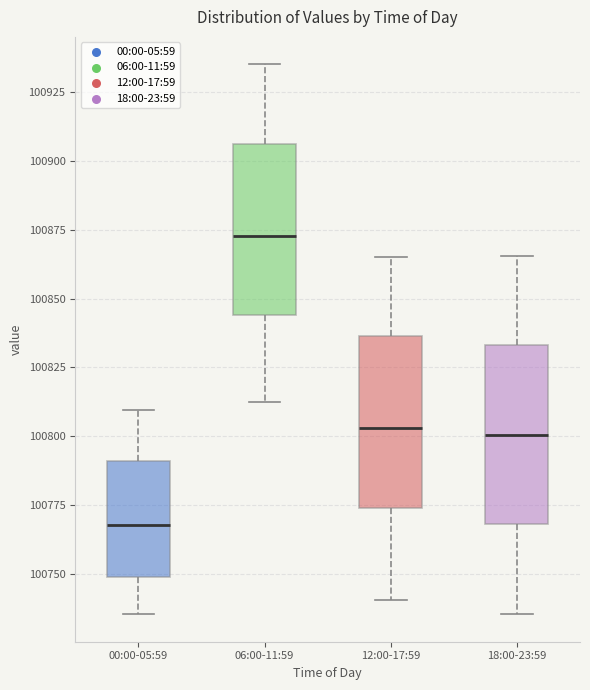

Reading left to right, transcribe this box plot: for each box, give where its median line is, the range the box spans, and where its two whiskers end, as read against the y-axis. The values are not printed on the chart, so give them approximately, as read against the axis.

00:00-05:59: median 100770, box 100750 to 100790, whiskers 100735 to 100810
06:00-11:59: median 100875, box 100845 to 100905, whiskers 100810 to 100935
12:00-17:59: median 100805, box 100775 to 100835, whiskers 100740 to 100865
18:00-23:59: median 100800, box 100770 to 100835, whiskers 100735 to 100865